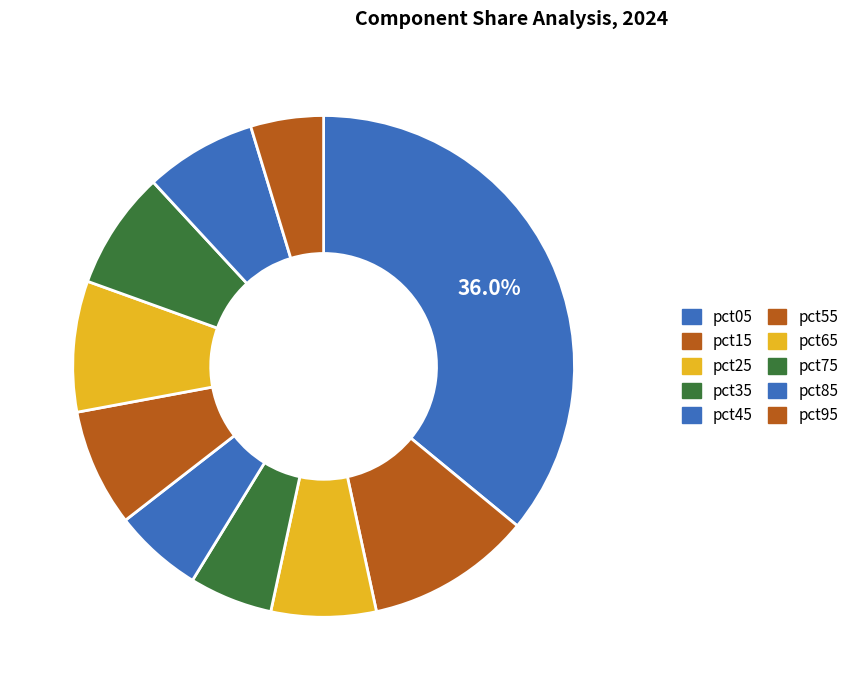

True or false: pct15 accounts for 11% of the total.

True